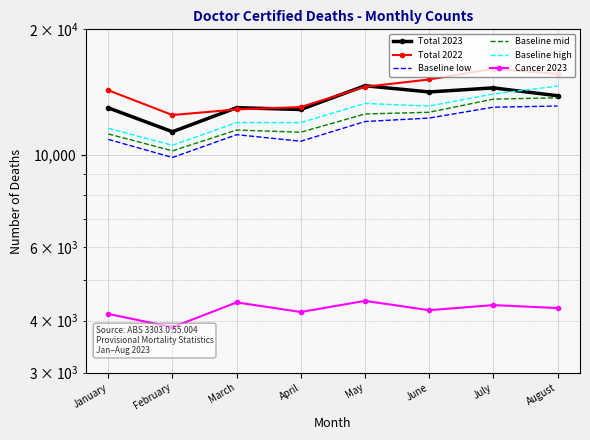

In Baseline high, how many points are lower than both neighbors (excluding endpoints)?

2